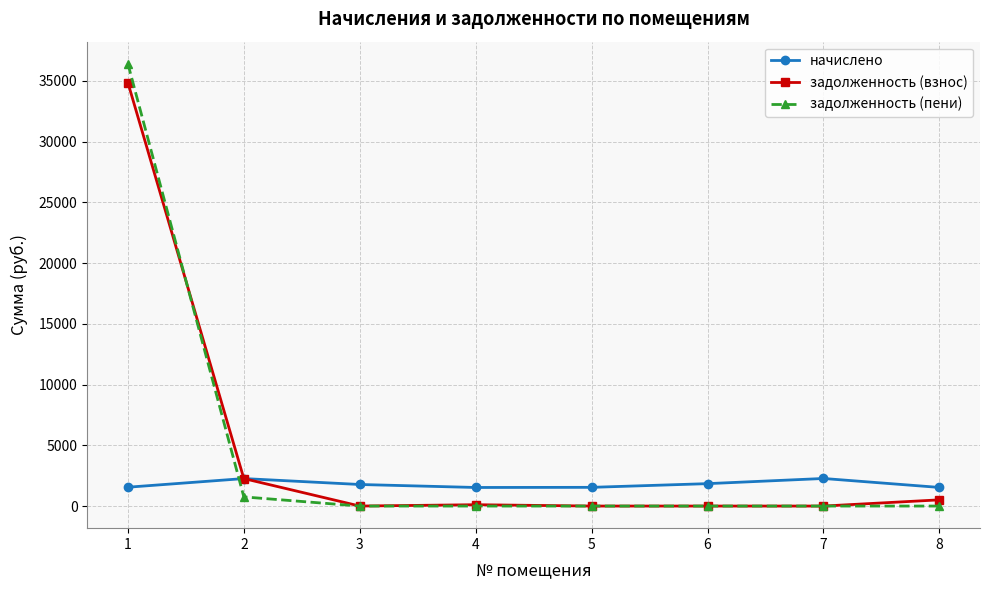

How many lines are shown in the chart?

3